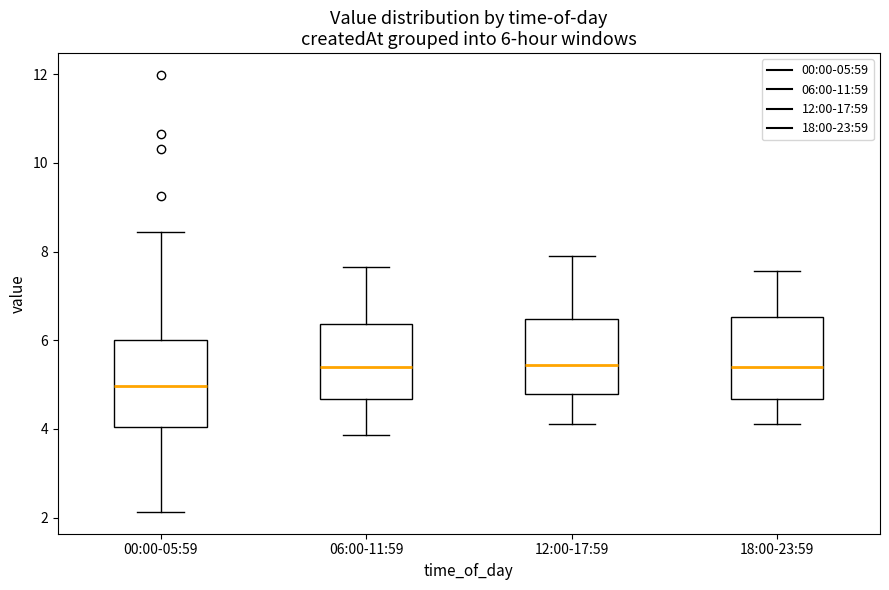

Which box's median line is the lowest?

00:00-05:59